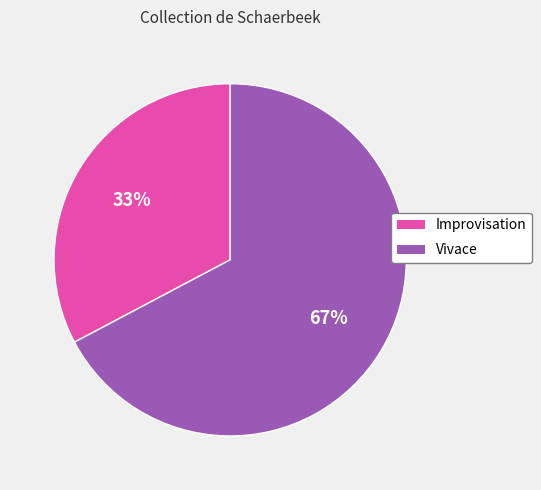

How many slices are in this pie chart?

2